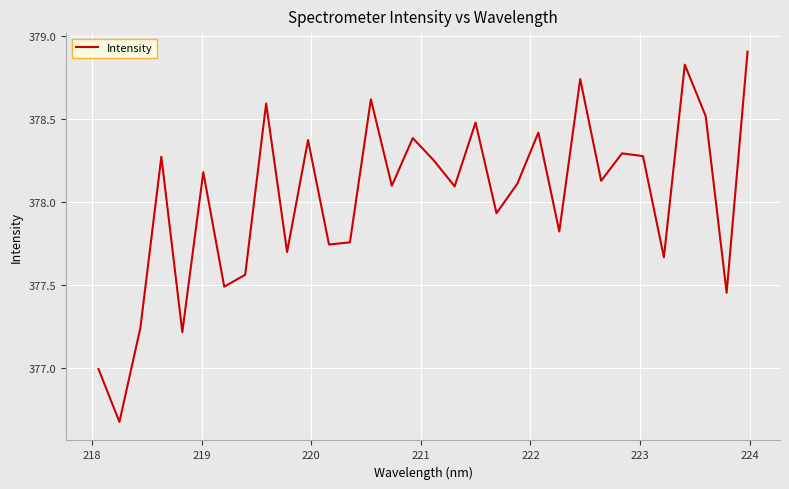

How many lines are shown in the chart?

1